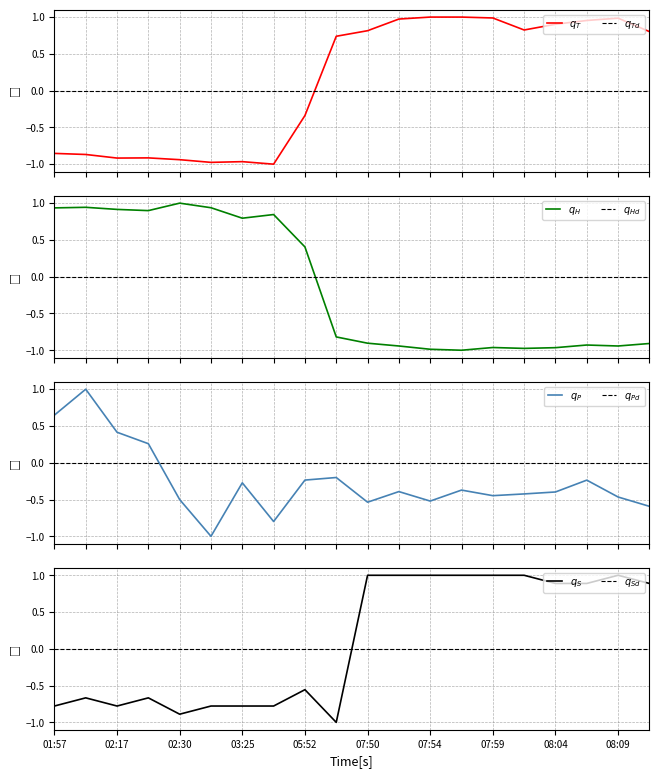

Count the BME280_pressure values in the range 0 to 1.

4